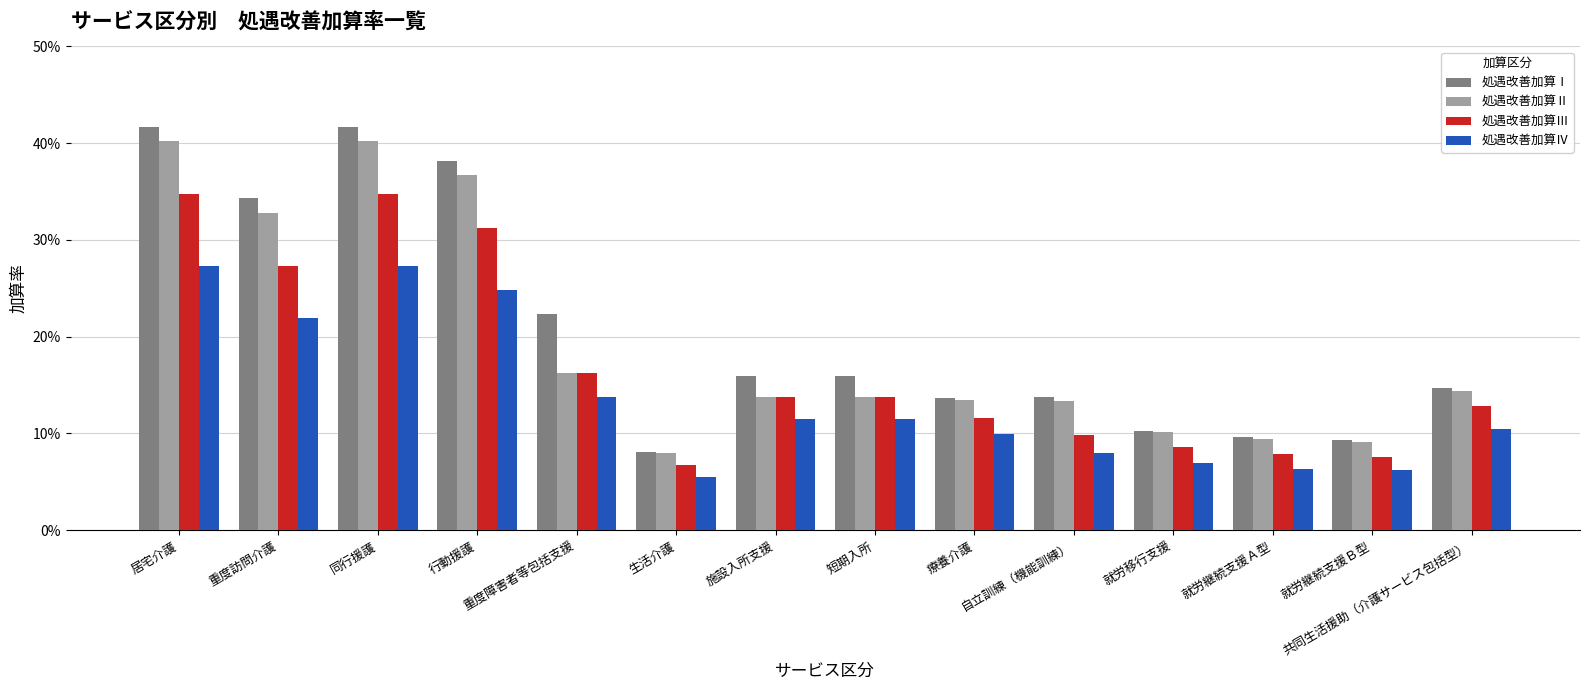

Which series has the largest range (max minus min)?

処遇改善加算Ⅰ